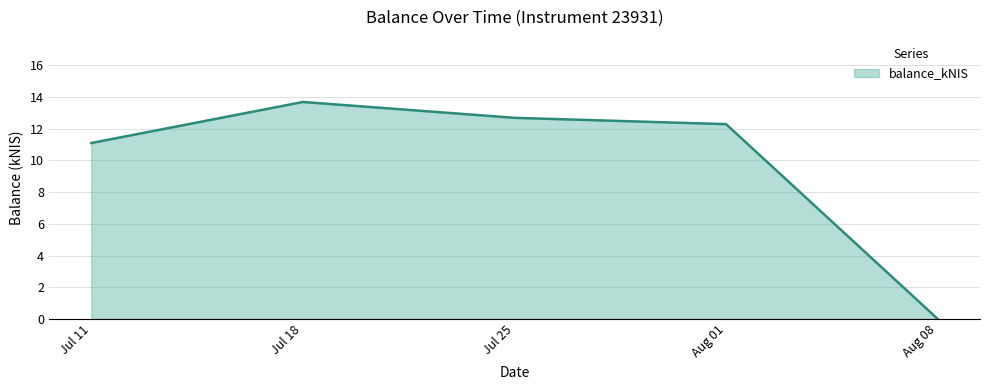

How many values are above zero?

4